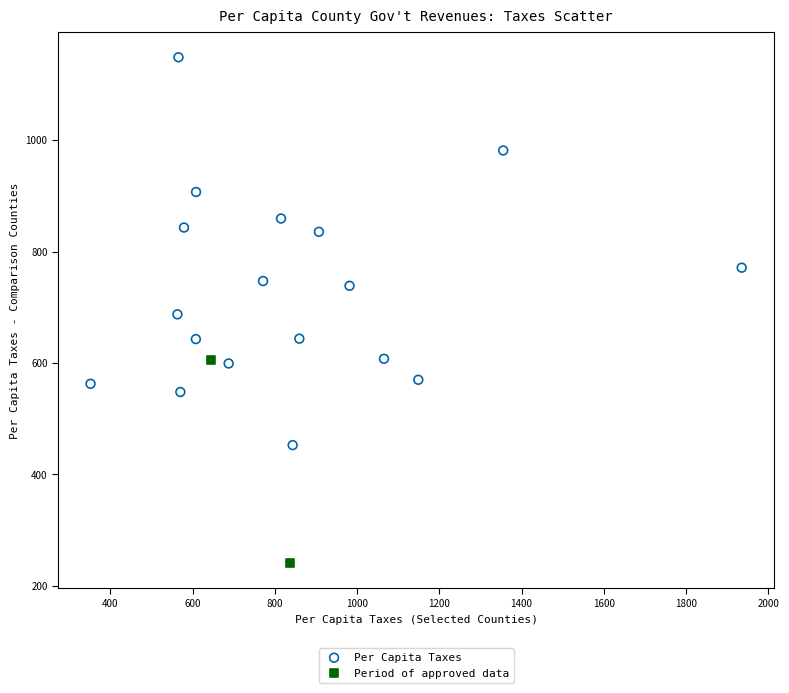

Which series reaches the minimum Y coordinate?

Period of approved data